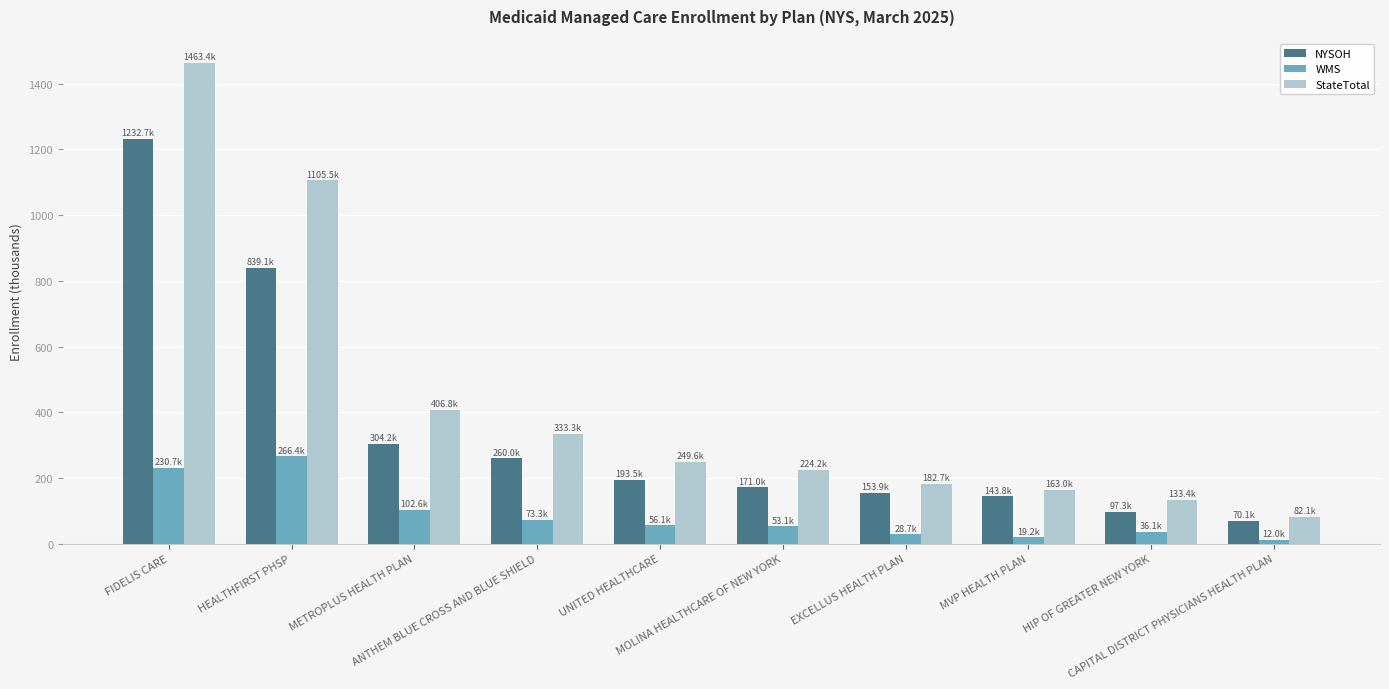

Rank the series by their maximum value, from lowest to highest.

WMS, NYSOH, StateTotal